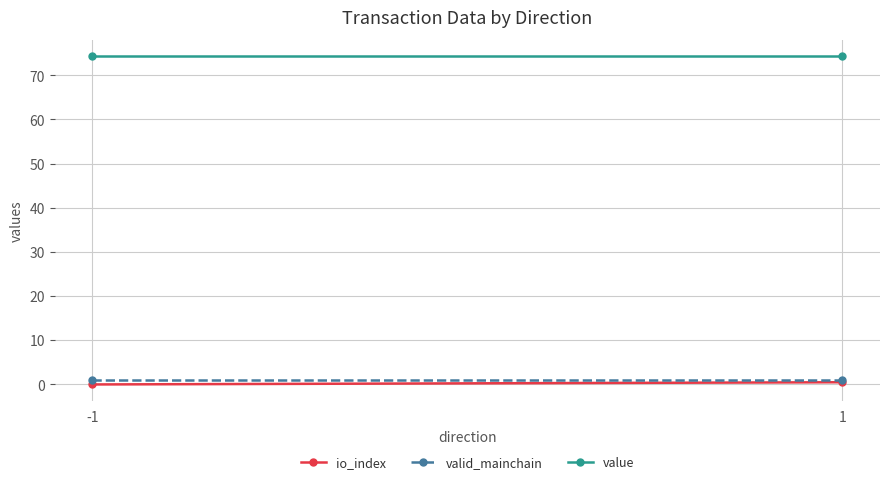

Reading left to right, what are all the values shown in this chart?

io_index: -1=0.0	1=0.5
valid_mainchain: -1=1.0	1=1.0
value: -1=74.3	1=74.3